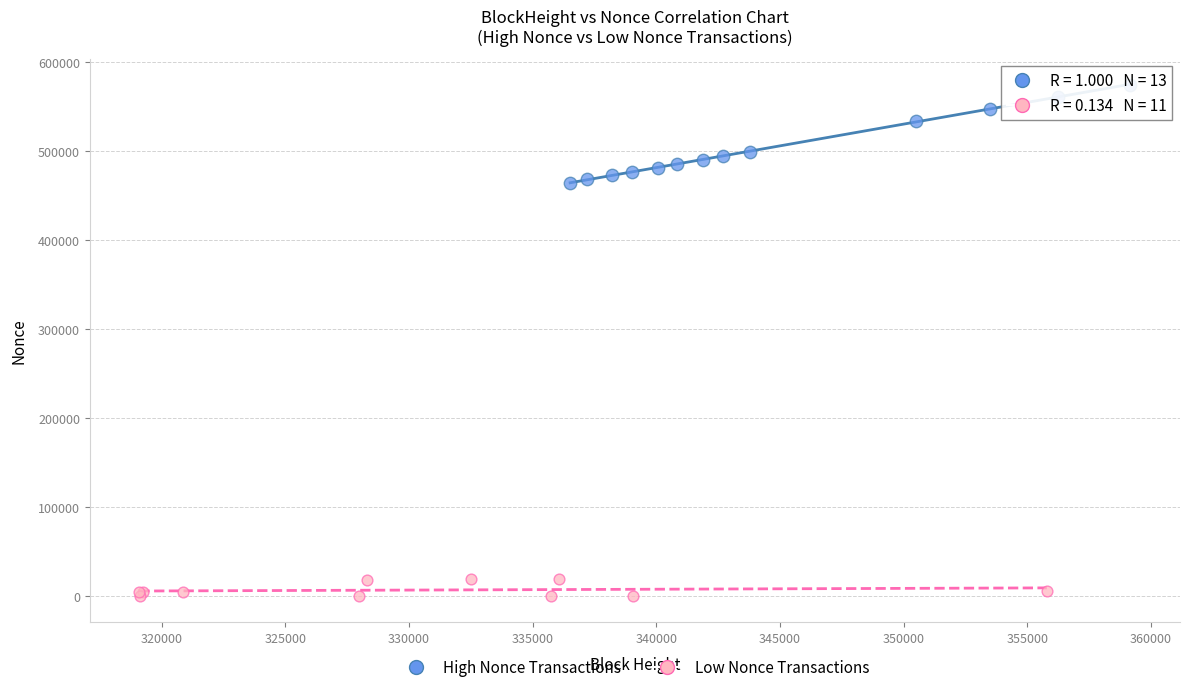

What are all the series names shown in the legend?

High Nonce Transactions, Low Nonce Transactions